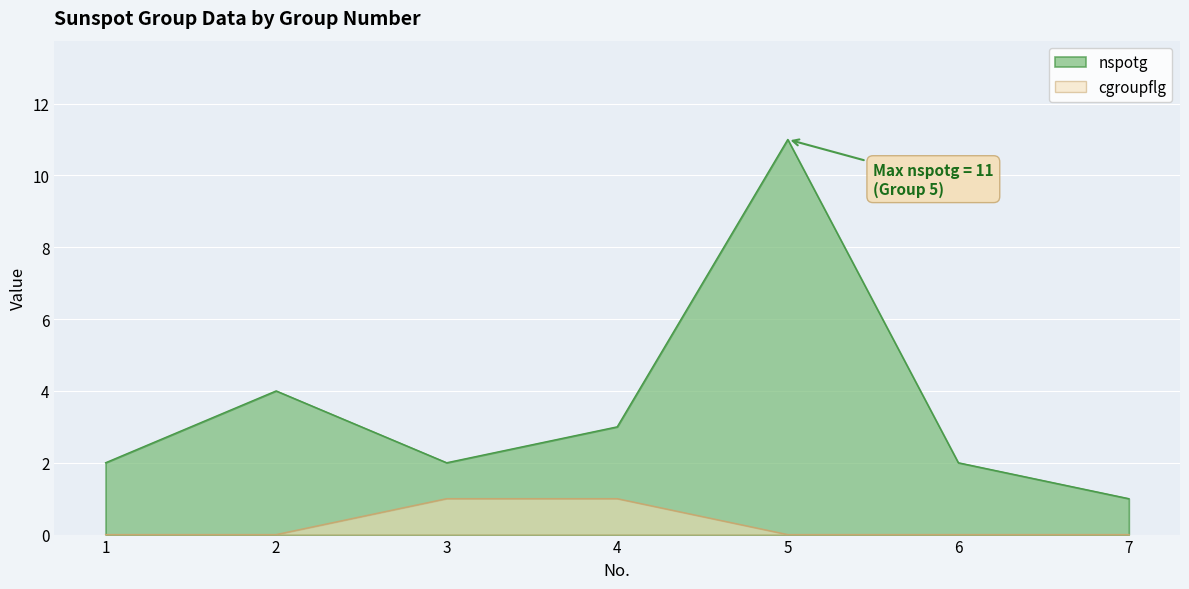

Rank the series at 4 from highest to lowest value.

nspotg, cgroupflg